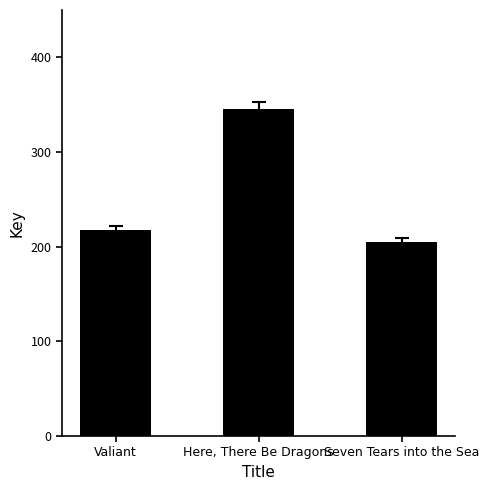

Are the bars horizontal?

No